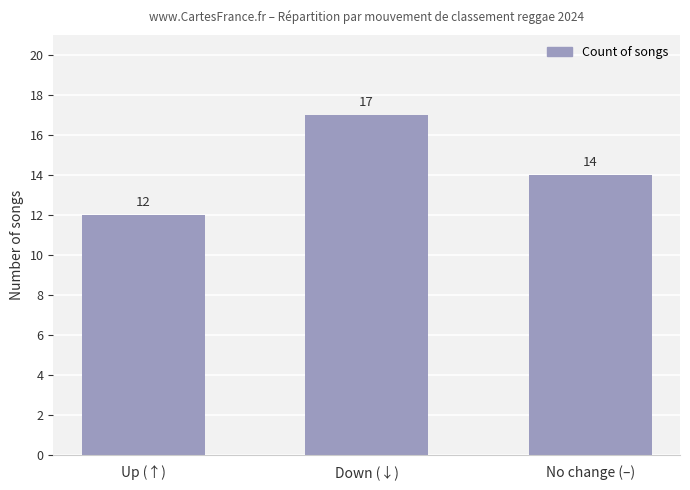

Is it true that the value at Up (↑) is 12?

True